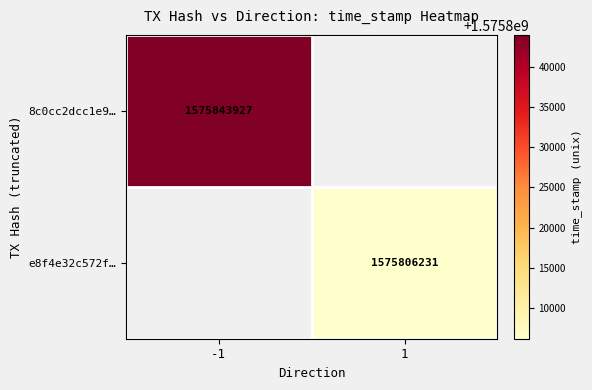

The 8c0cc2dcc1e9… series shows 1085029920 at -1. True or false?

False